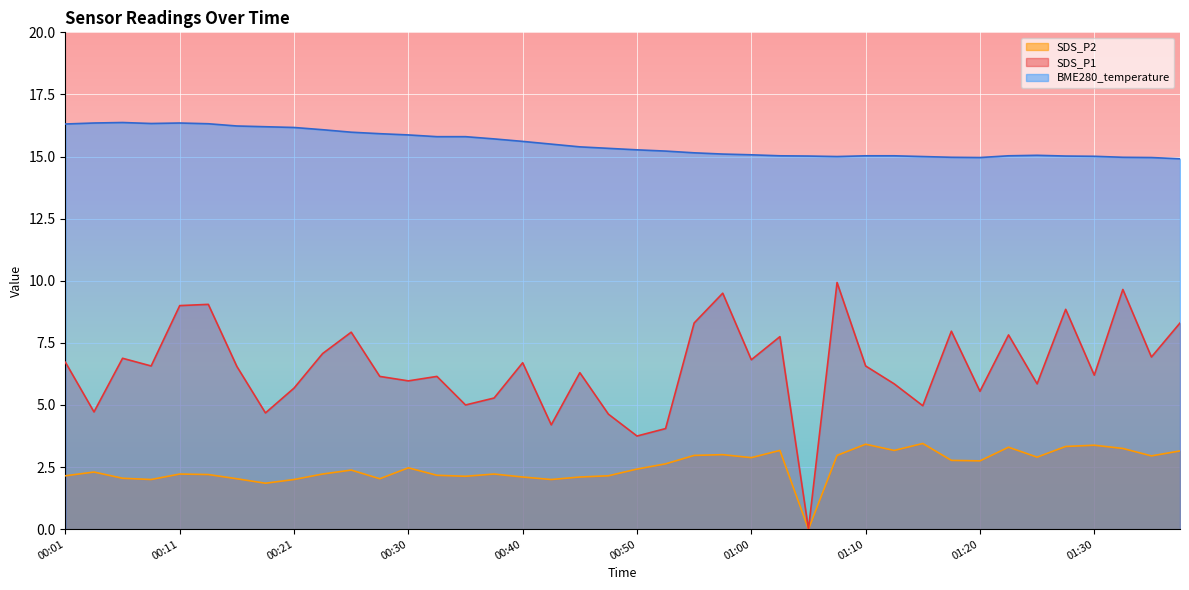

True or false: BME280_temperature and SDS_P1 intersect in this chart.

False